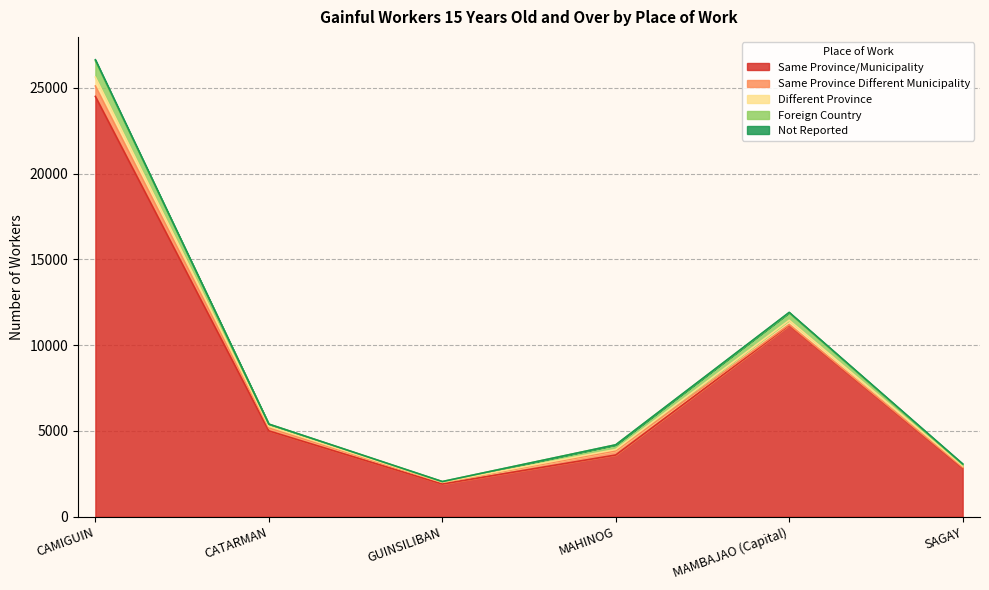

At which category is the sum across all series the highest?

CAMIGUIN